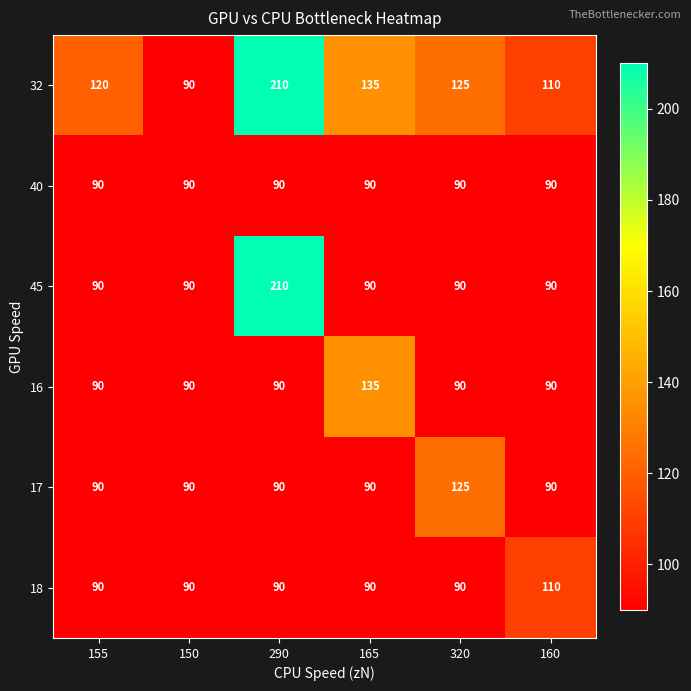

How many categories are shown in the chart?

6